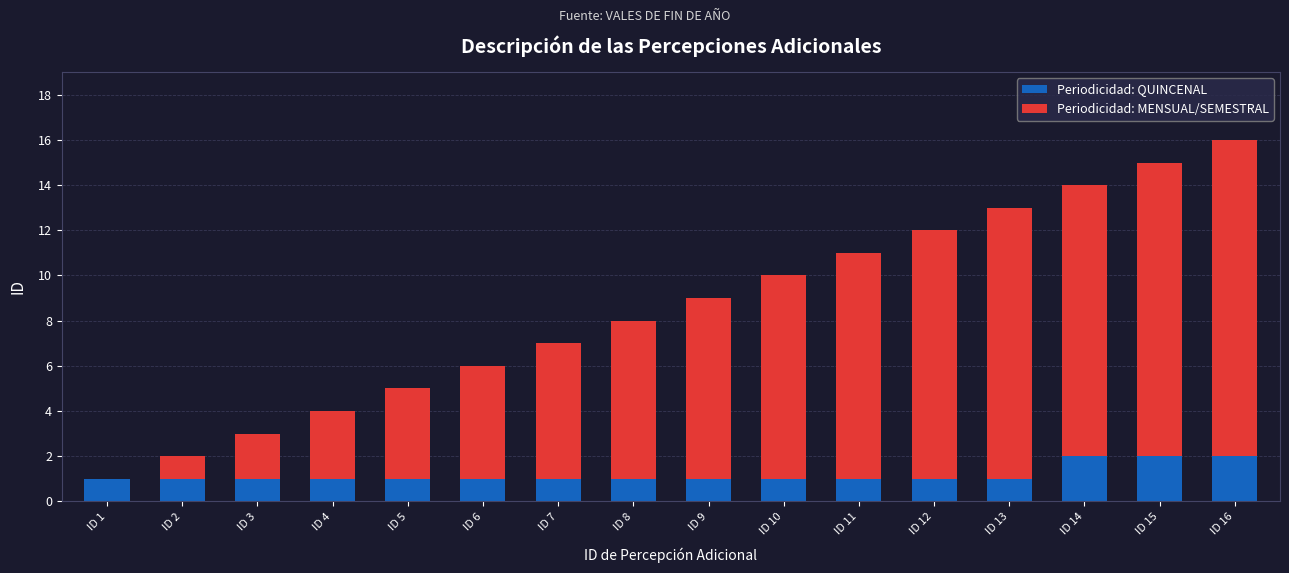

What is the sum of all Periodicidad: QUINCENAL values?

19